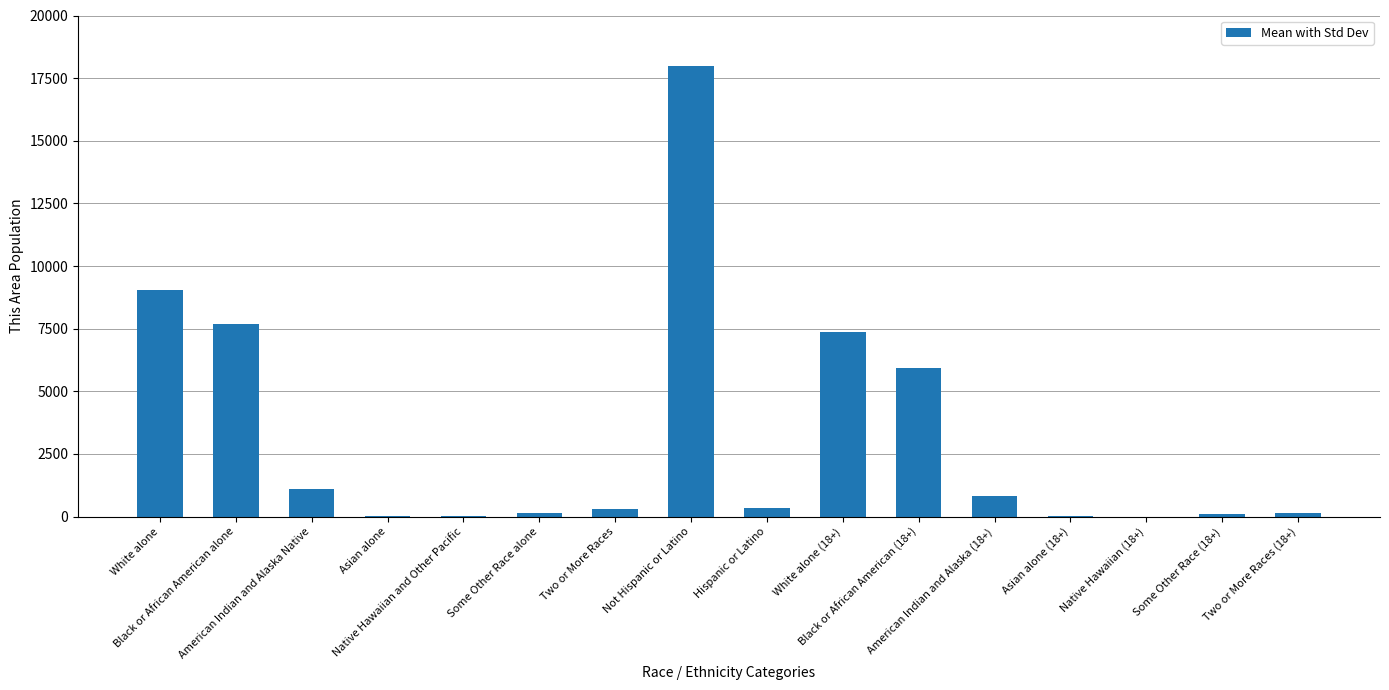

What is the greatest value displayed?

17996